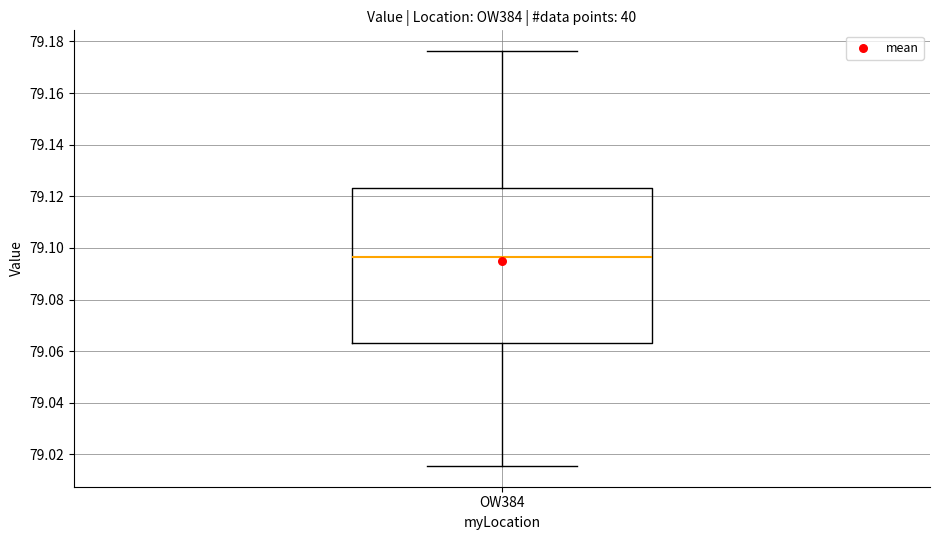

Read this box plot against the y-axis: the position of the median line, the range covered by the box, and the ends of both whiskers. The values are not printed on the chart, so give them approximately, as read against the axis.

median 79.096, box 79.064 to 79.124, whiskers 79.016 to 79.176